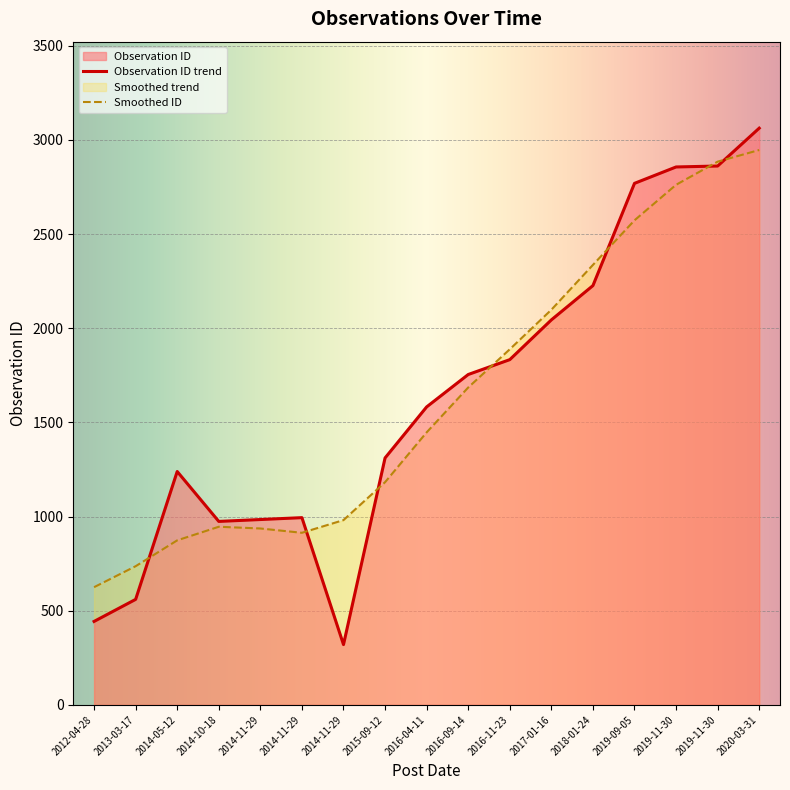

Rank the categories by value from highest to lowest.

2020-03-31, 2019-11-30, 2019-11-30, 2019-09-05, 2018-01-24, 2017-01-16, 2016-11-23, 2016-09-14, 2016-04-11, 2015-09-12, 2014-05-12, 2014-11-29, 2014-11-29, 2014-10-18, 2013-03-17, 2012-04-28, 2014-11-29